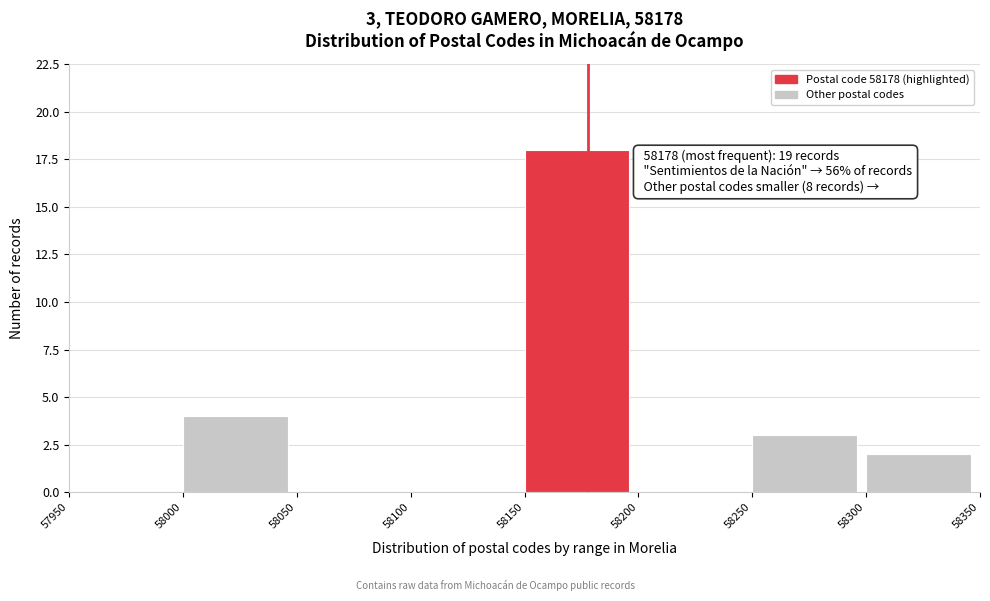

Which range on the x-axis has the tallest bar?

58150 to 58200